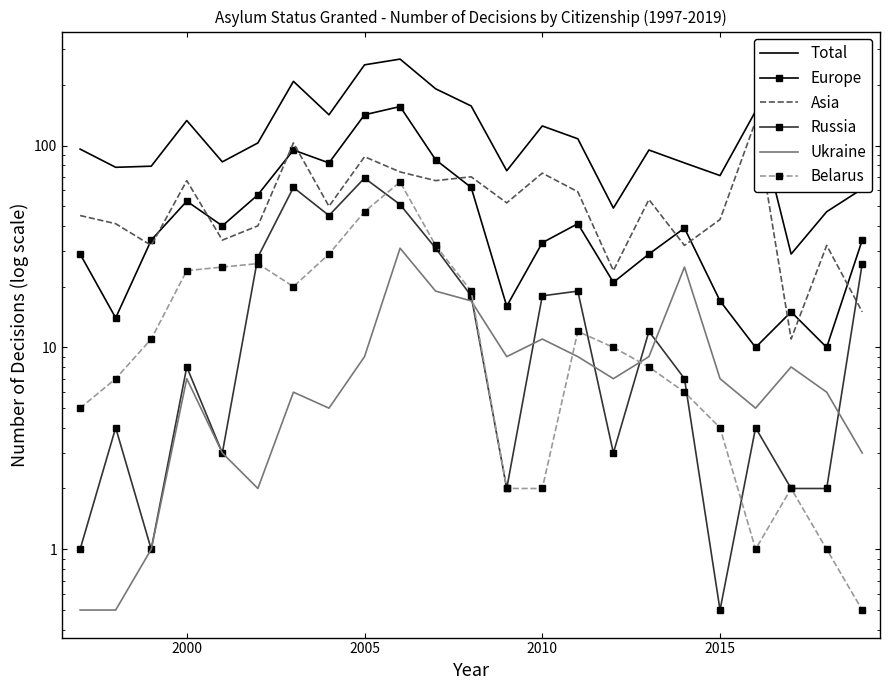

How many interior local peaks does the Russia series have?

7